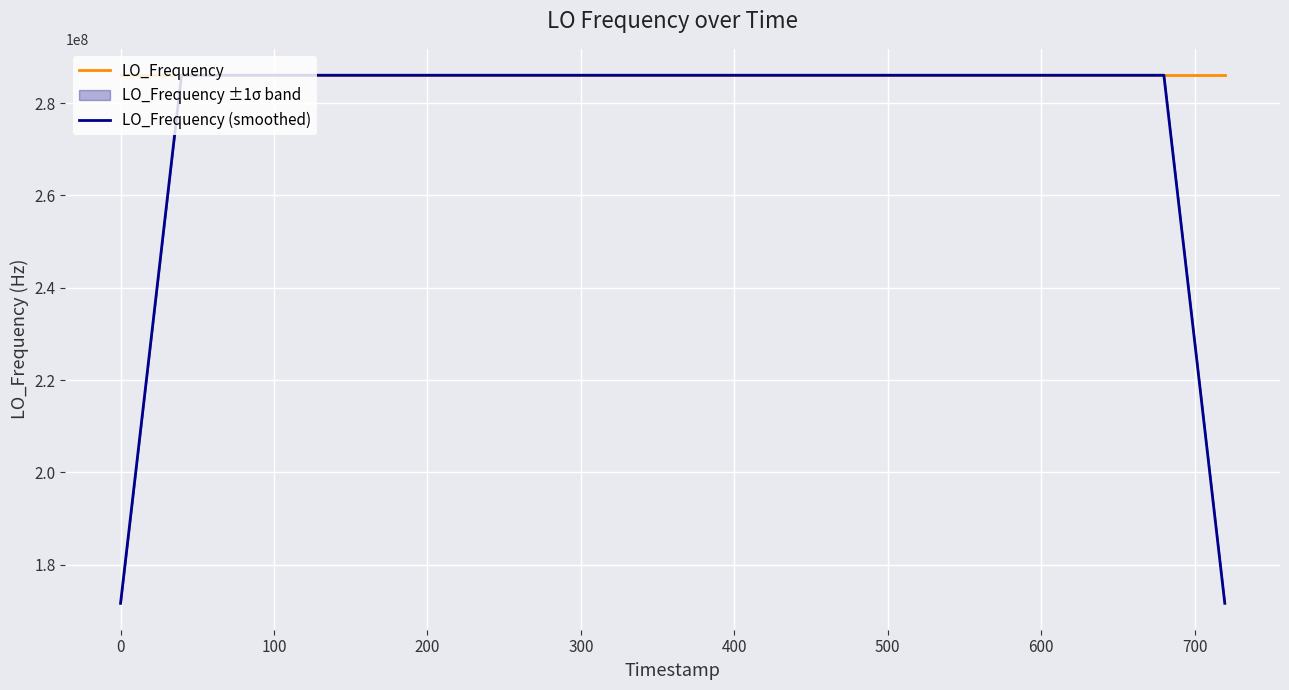

In LO_Frequency, how many points are lower than both neighbors (excluding endpoints)?

13